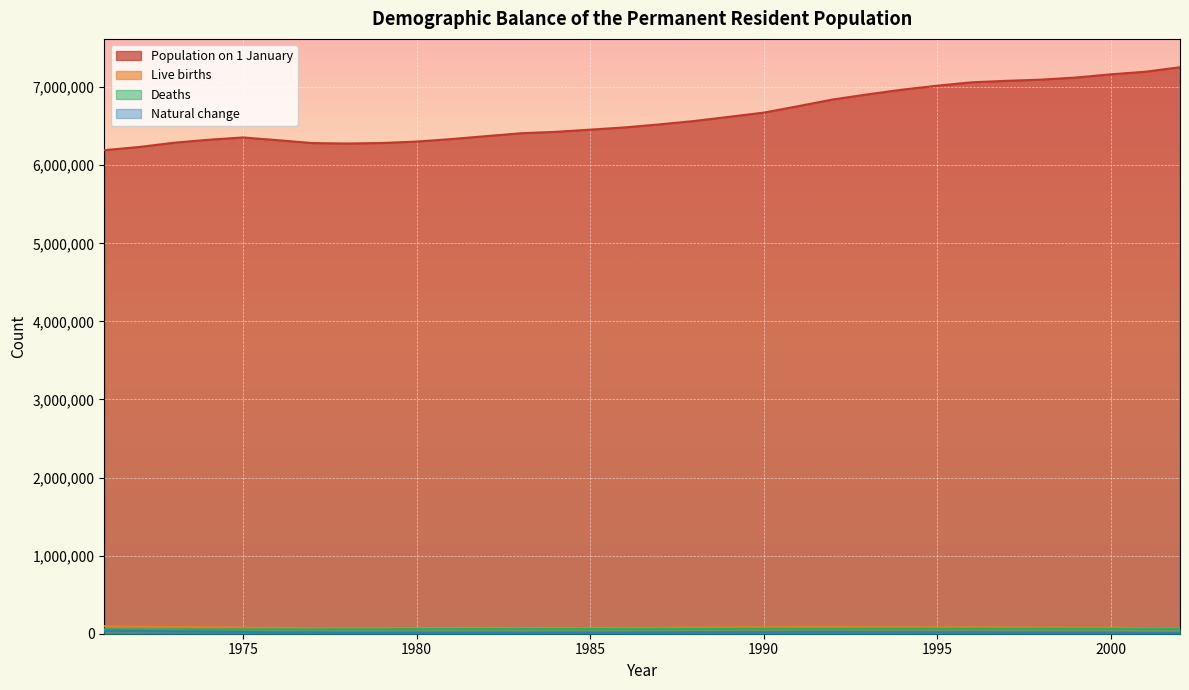

At which label does Natural change first exceed 17171?

1971